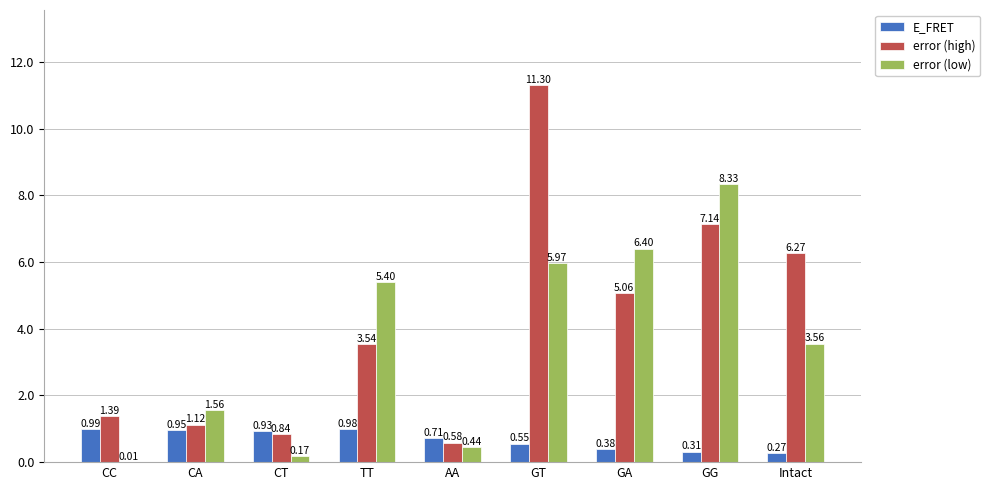

Which series changed the most between TT and GT?

error (high)